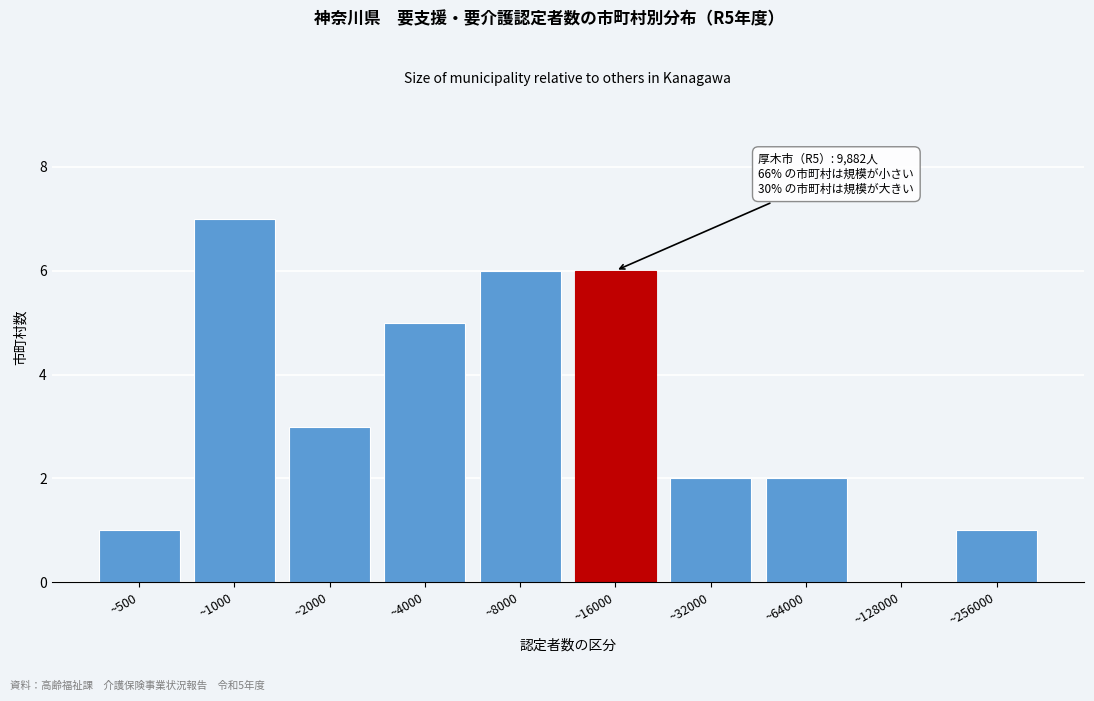

Reading left to right, what are all the values shown in this chart?

~500=1	~1000=7	~2000=3	~4000=5	~8000=6	~16000=6	~32000=2	~64000=2	~128000=0	~256000=1